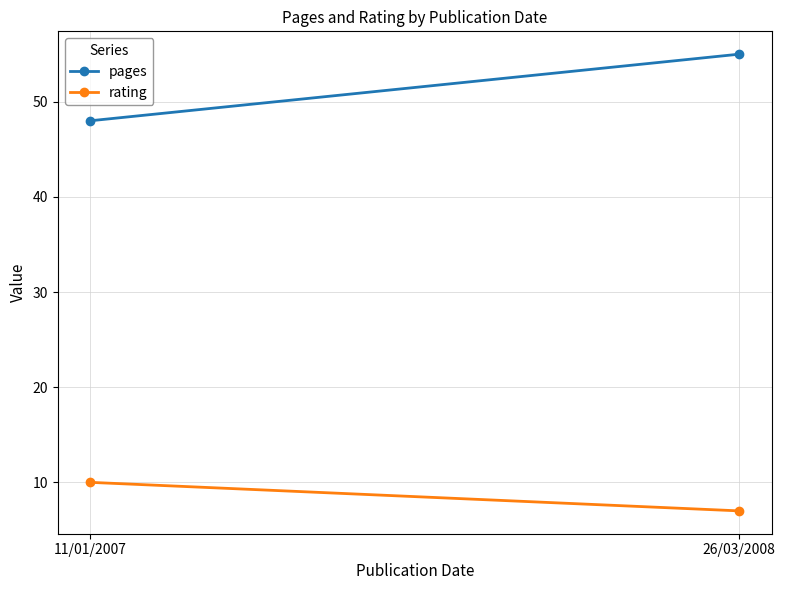

What is the value of the rating point at the 1st from the left?

10